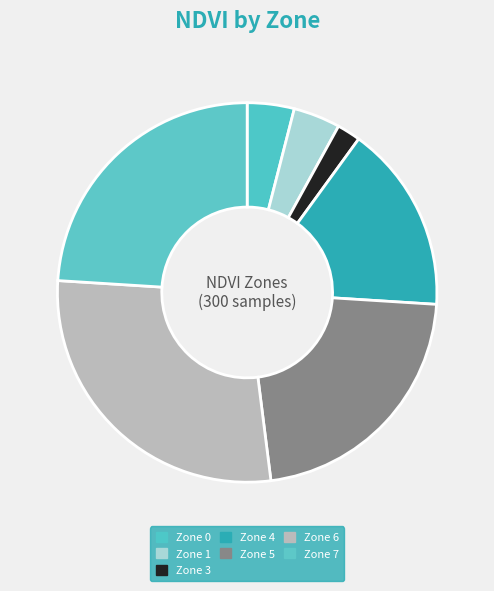

How many segments does this pie chart have?

7